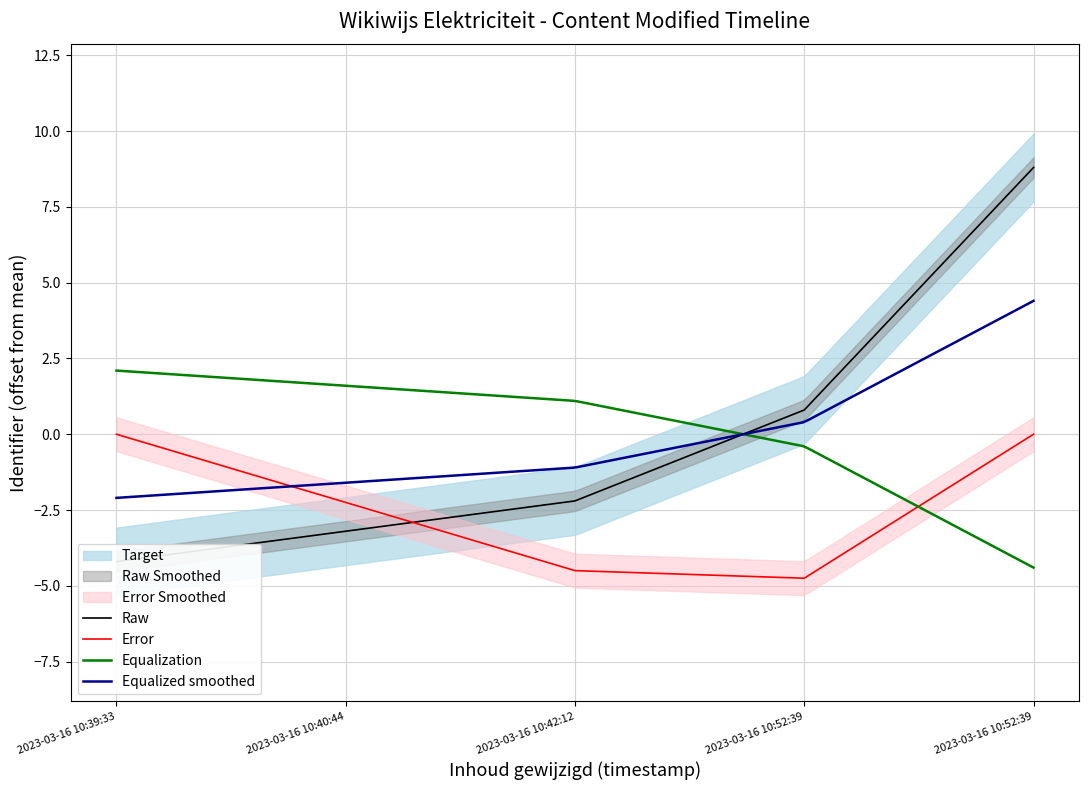

Rank the categories by value from highest to lowest.

2023-03-16 10:52:39, 2023-03-16 10:52:39, 2023-03-16 10:42:12, 2023-03-16 10:40:44, 2023-03-16 10:39:33